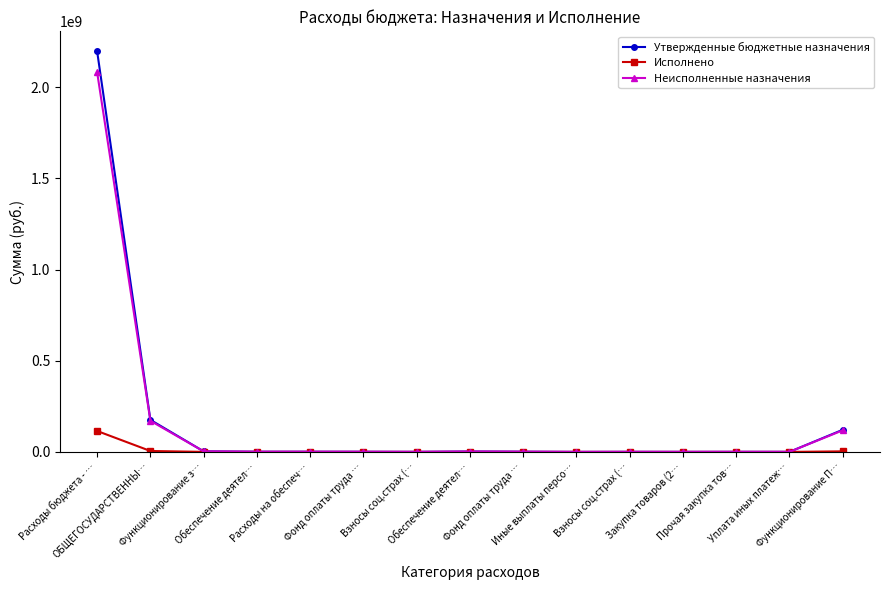

How many data points in Утвержденные бюджетные назначения are less than 902584?

7